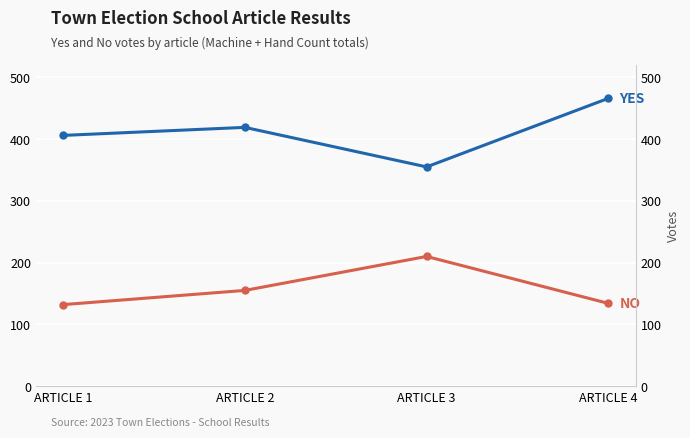

Between ARTICLE 1 and ARTICLE 2, which series saw the biggest shift?

NO